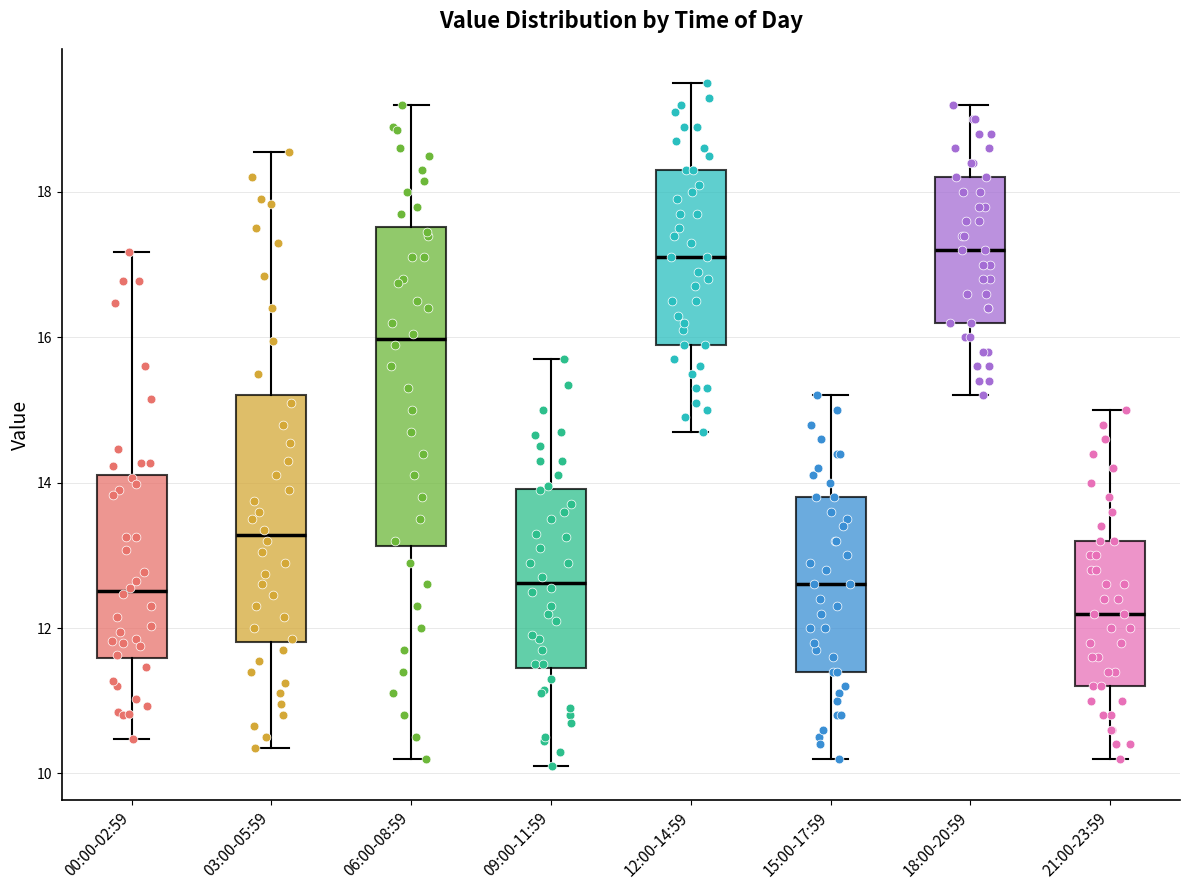

Reading left to right, read every box against the y-axis: the position of its median line, the range the box covers, and the ends of its whiskers. The values are not printed on the chart, so give them approximately, as read against the axis.

00:00-02:59: median 12.6, box 11.6 to 14.2, whiskers 10.4 to 17.2
03:00-05:59: median 13.2, box 11.8 to 15.2, whiskers 10.4 to 18.6
06:00-08:59: median 16.0, box 13.2 to 17.6, whiskers 10.2 to 19.2
09:00-11:59: median 12.6, box 11.4 to 14.0, whiskers 10.2 to 15.8
12:00-14:59: median 17.2, box 16.0 to 18.4, whiskers 14.8 to 19.6
15:00-17:59: median 12.6, box 11.4 to 13.8, whiskers 10.2 to 15.2
18:00-20:59: median 17.2, box 16.2 to 18.2, whiskers 15.2 to 19.2
21:00-23:59: median 12.2, box 11.2 to 13.2, whiskers 10.2 to 15.0